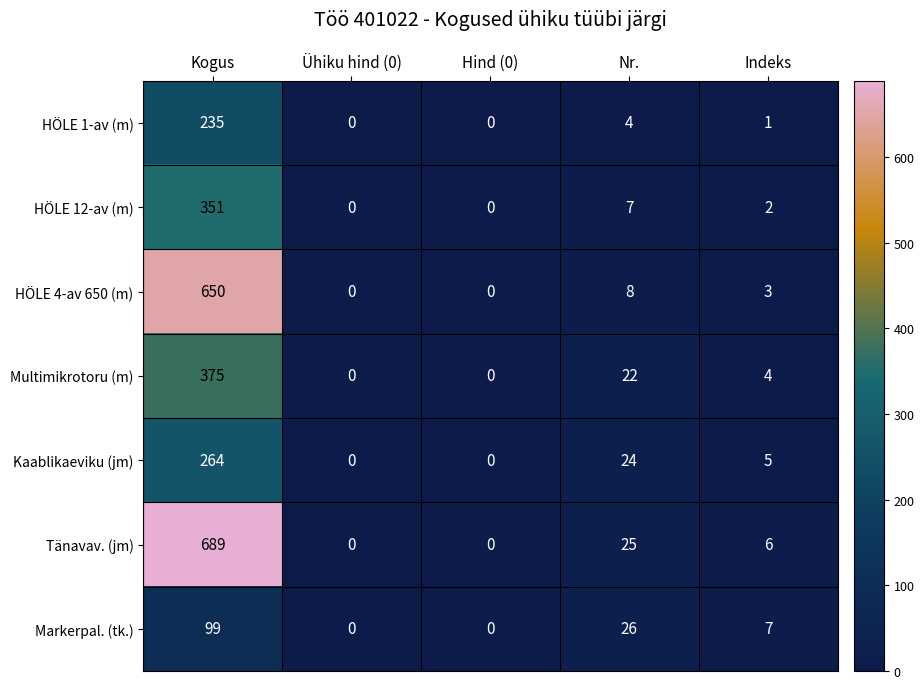

Rank the series by their maximum value, from highest to lowest.

Tänavav. (jm), HÖLE 4-av 650 (m), Multimikrotoru (m), HÖLE 12-av (m), Kaablikaeviku (jm), HÖLE 1-av (m), Markerpal. (tk.)